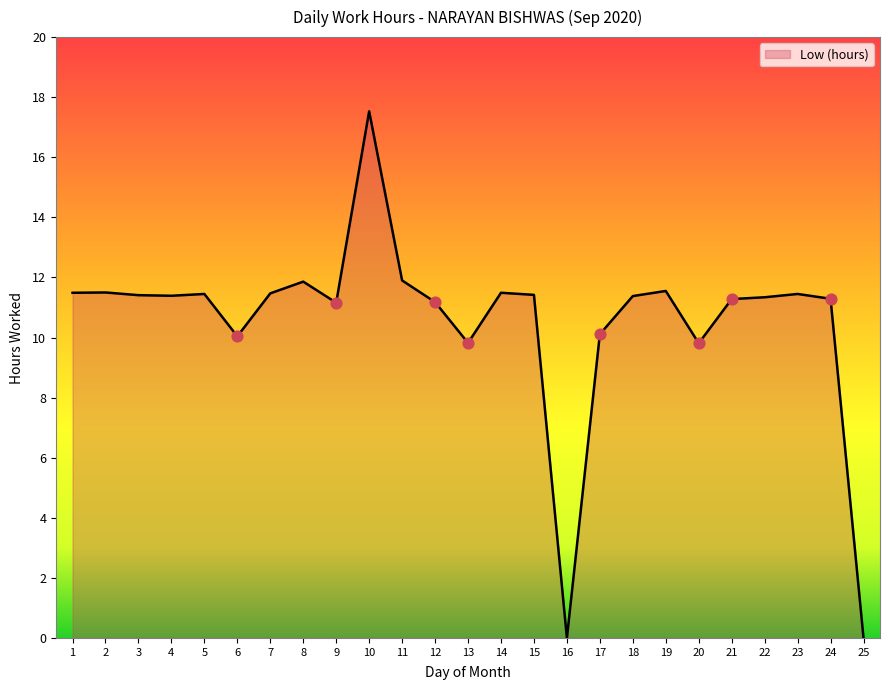

What is the change in value from 8 to 22?

-0.5